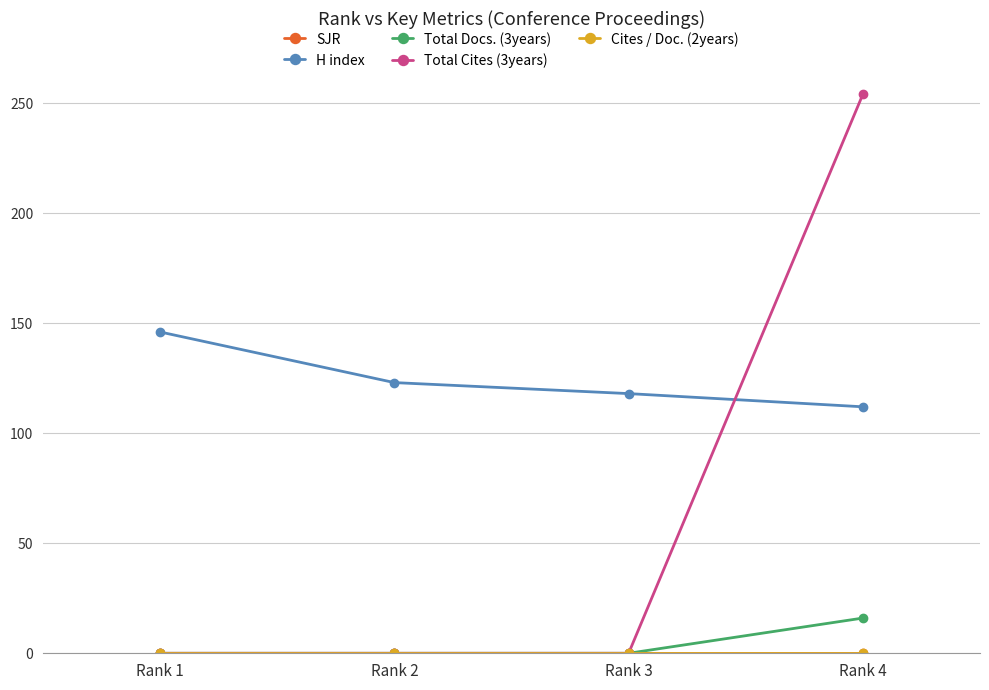

At how many categories does at least one series exceed 33?

4